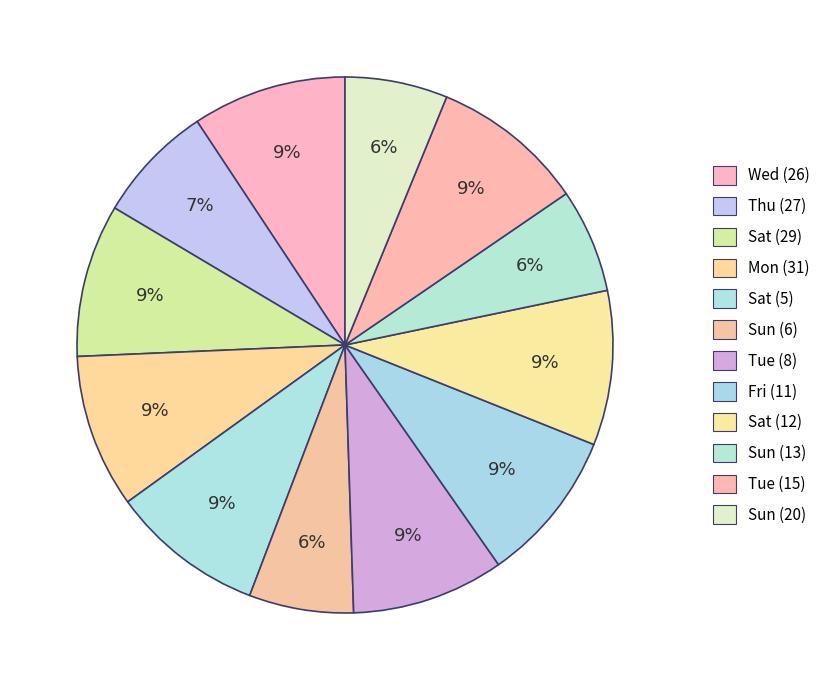

Is it true that Thu (27) is 7% of the pie?

True